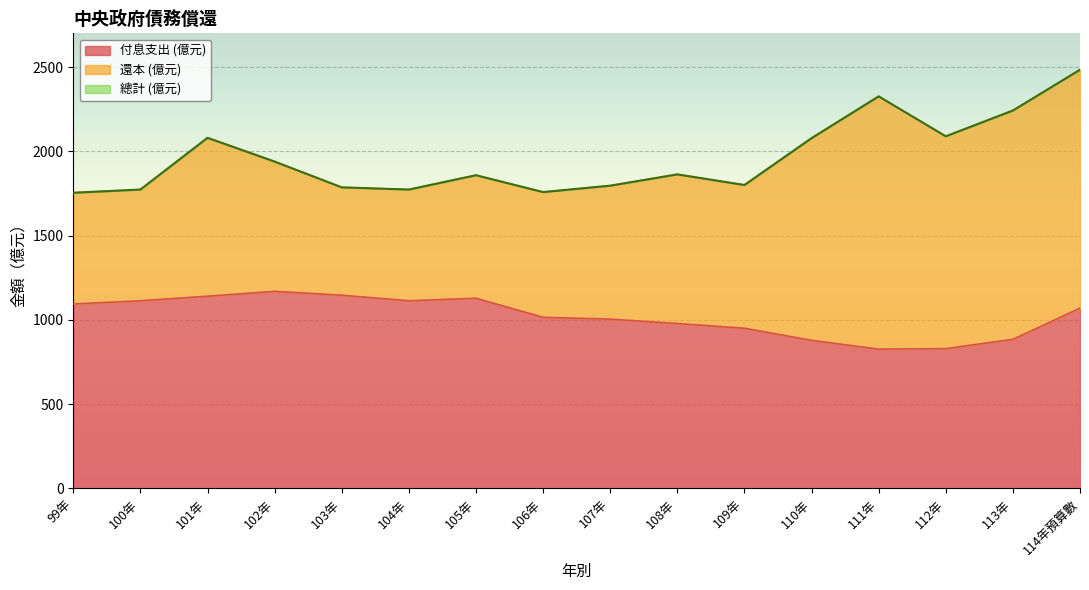

True or false: 總計 (億元) has more than 0 interior local peaks.

True